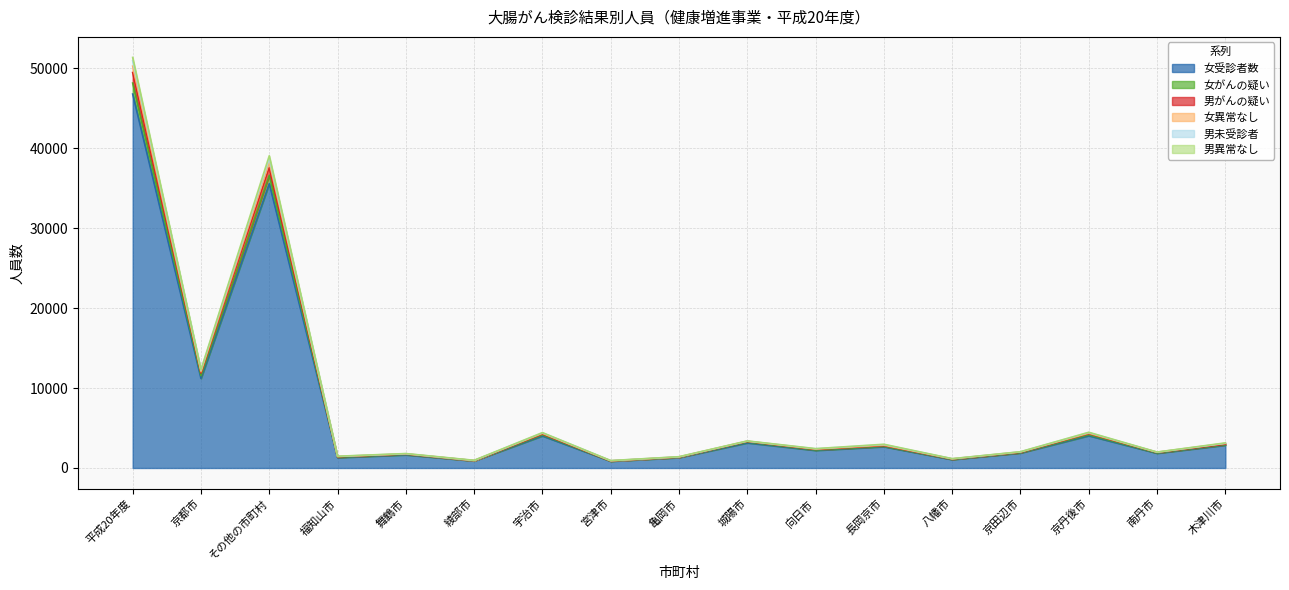

What value does the 女異常なし series have at 舞鶴市, to the nearest 50?

1800